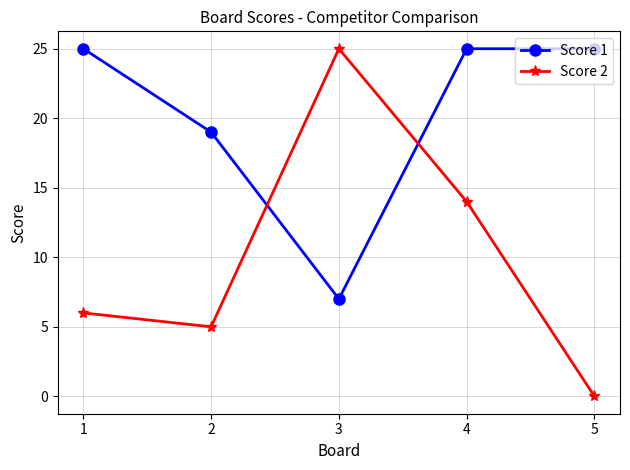

What are all the series names shown in the legend?

Score 1, Score 2